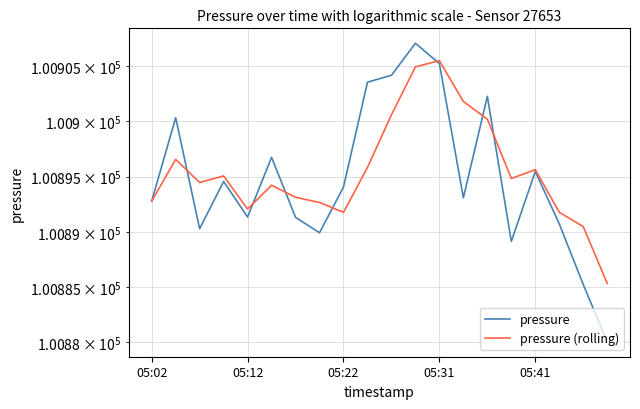

Is this an area chart (filled region under the line)?

No